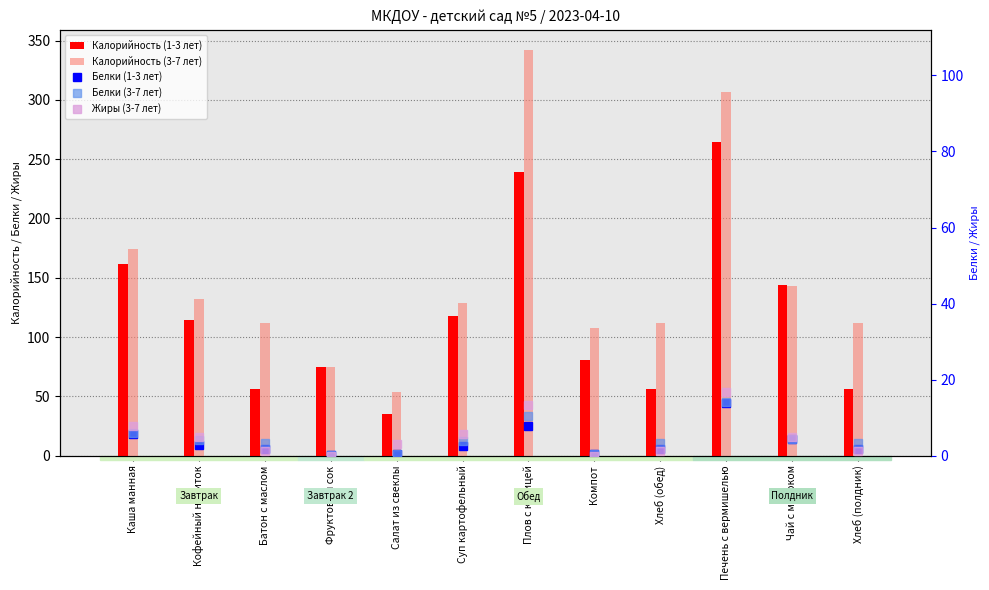

At which category is the sum across all series the highest?

Печень с вермишелью